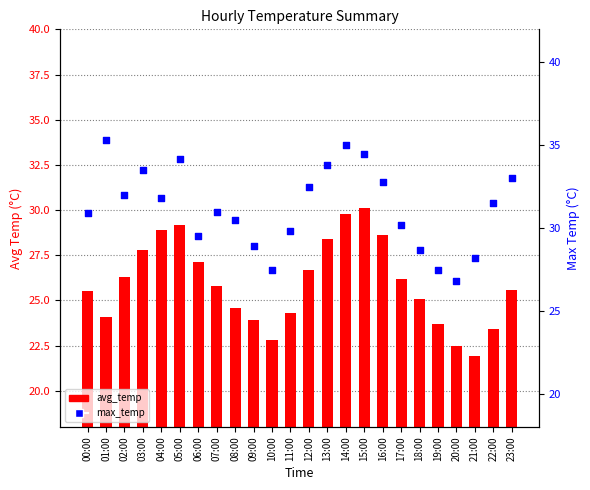

At which category is the sum across all series the highest?

14:00